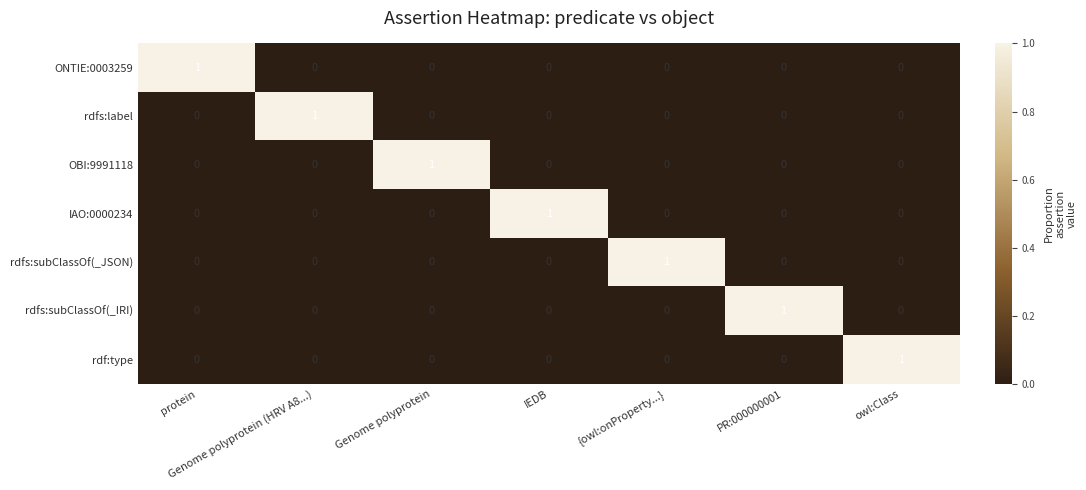

Is it true that IAO:0000234 equals 0 at Genome polyprotein?

True